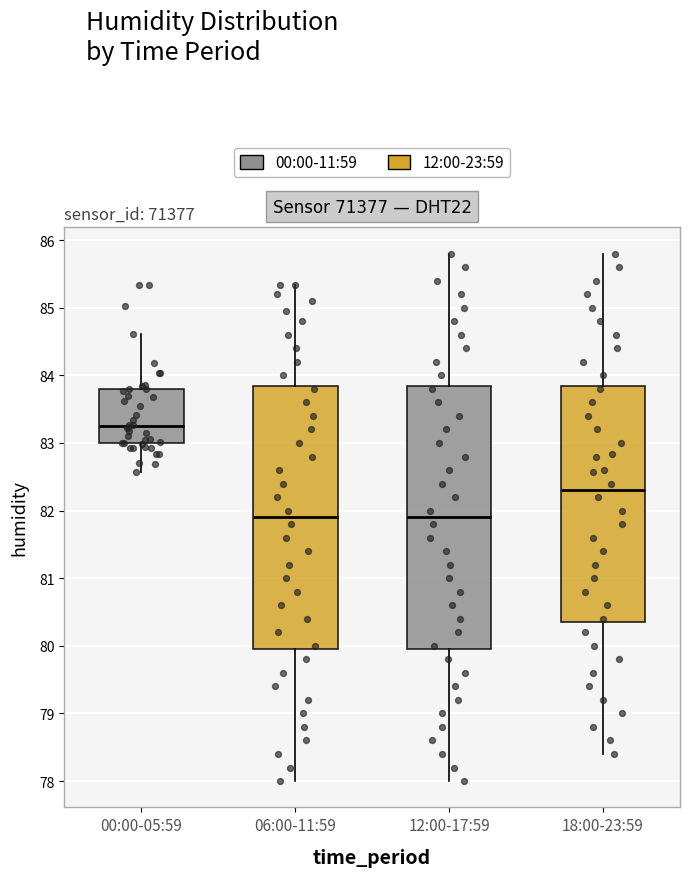

Reading left to right, read every box against the y-axis: the position of its median line, the range the box covers, and the ends of its whiskers. The values are not printed on the chart, so give them approximately, as read against the axis.

00:00-05:59: median 83.2, box 83.0 to 83.8, whiskers 82.6 to 84.6
06:00-11:59: median 81.9, box 80.0 to 83.9, whiskers 78.0 to 85.3
12:00-17:59: median 81.9, box 80.0 to 83.9, whiskers 78.0 to 85.8
18:00-23:59: median 82.3, box 80.4 to 83.9, whiskers 78.4 to 85.8